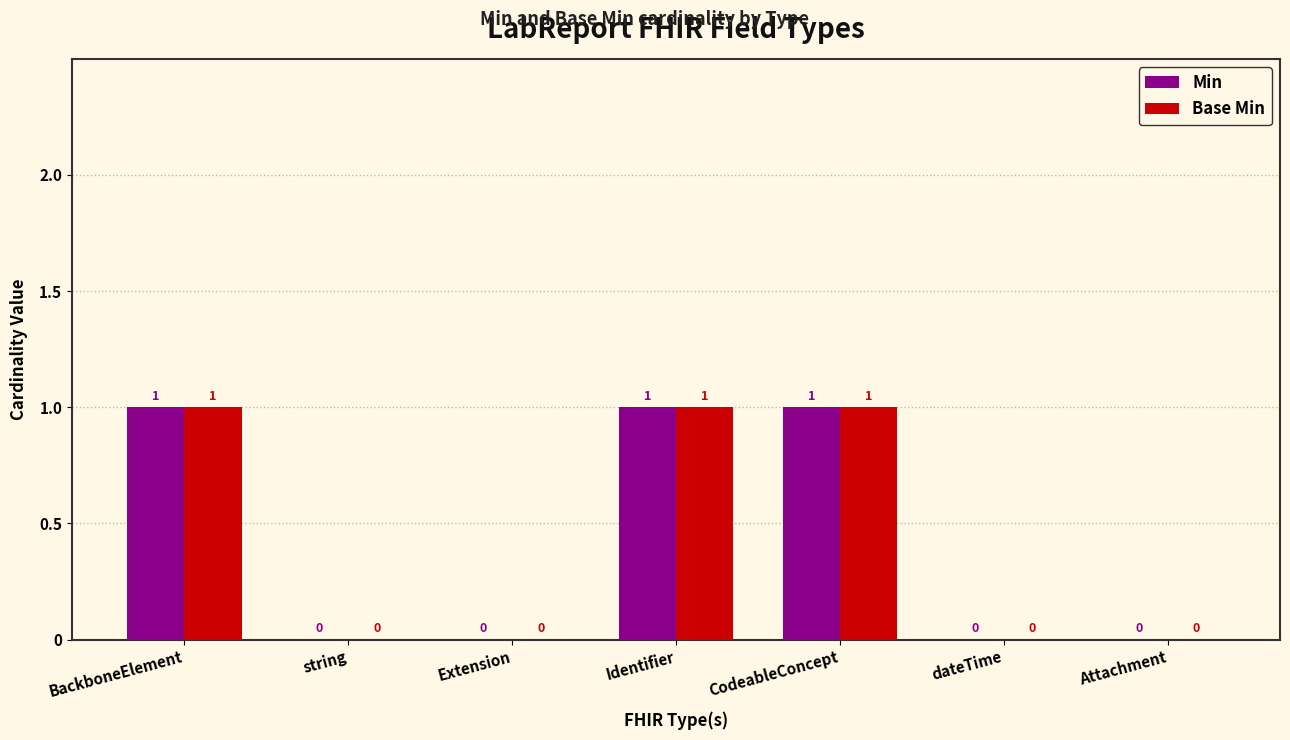

How many groups of bars are there?

7